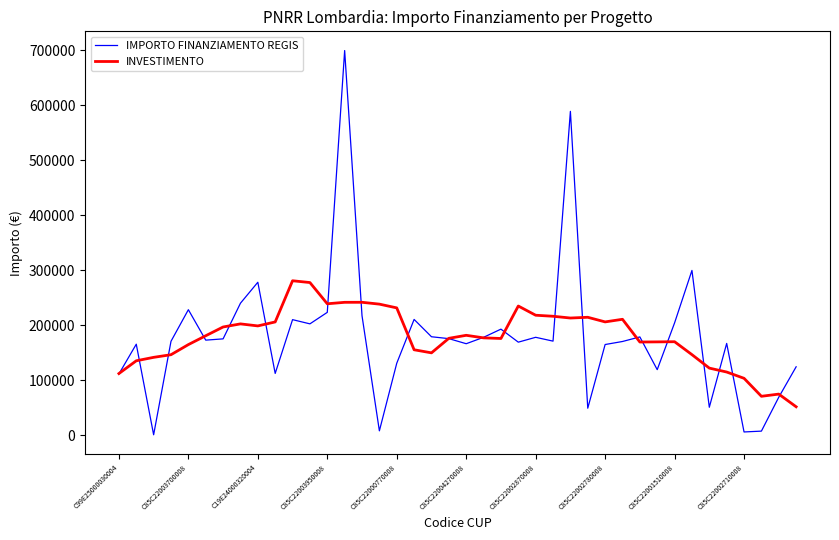

Which series has the largest range (max minus min)?

IMPORTO FINANZIAMENTO REGIS